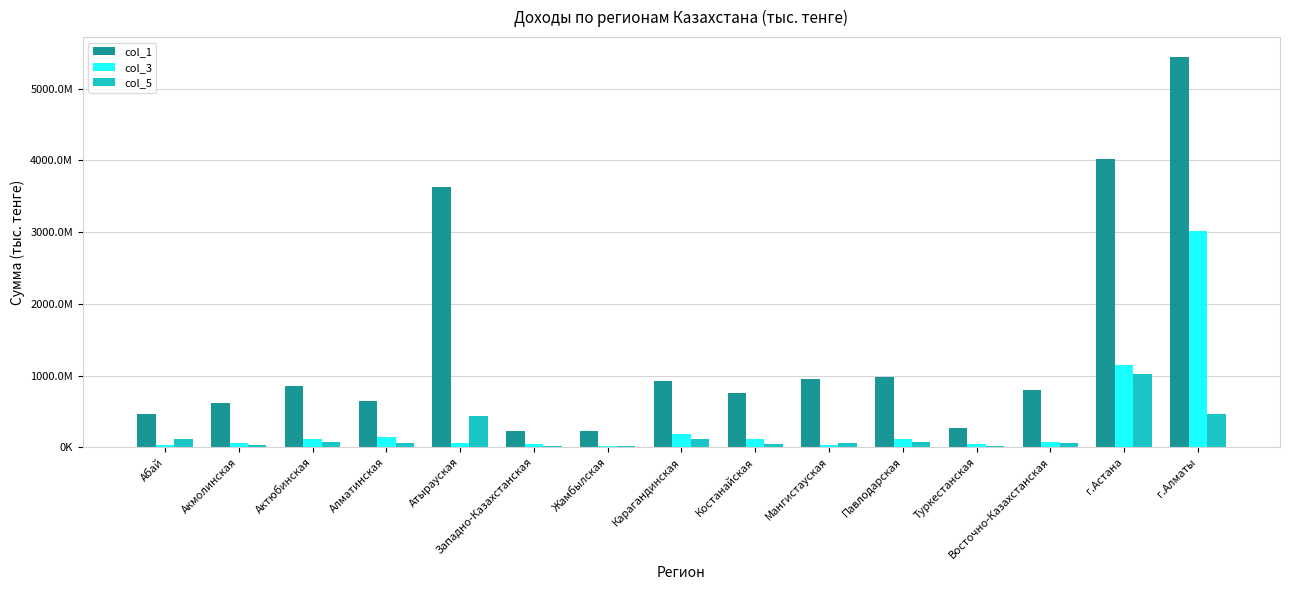

Which series has the widest spread of values?

col_1